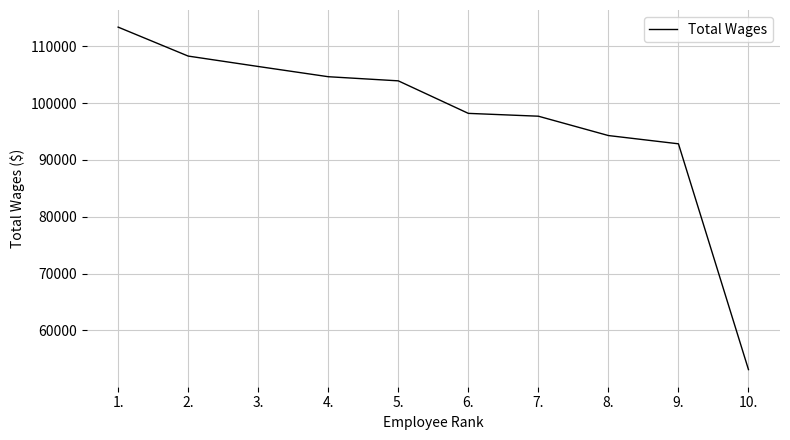

Reading left to right, transcribe all the data shown in this chart.

113387	108290	106458	104657	103930	98204	97705	94299	92846	53096